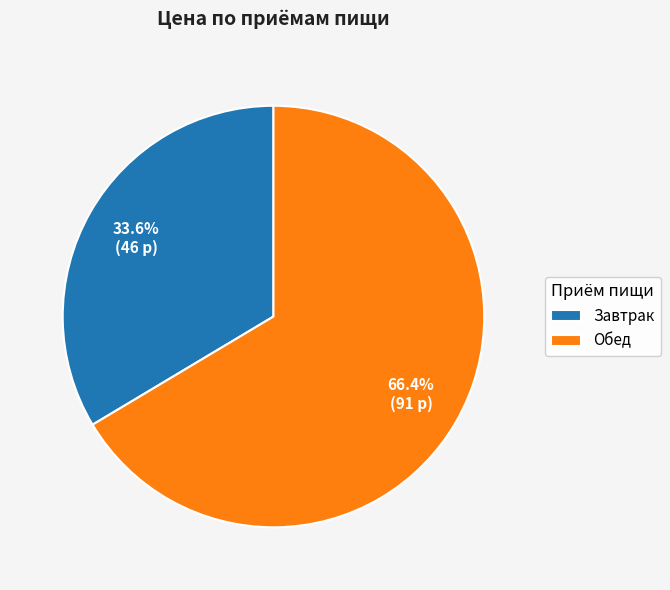

Which slice is the largest?

Обед